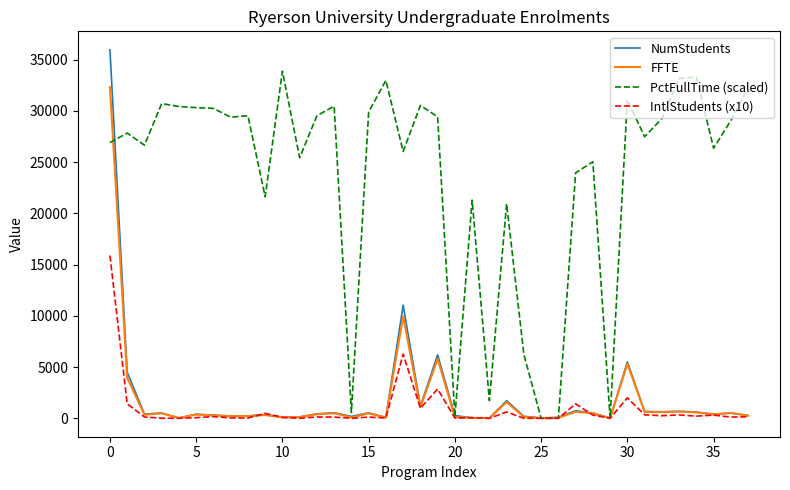

Which series has the largest total across all categories?

PctFullTime (scaled)